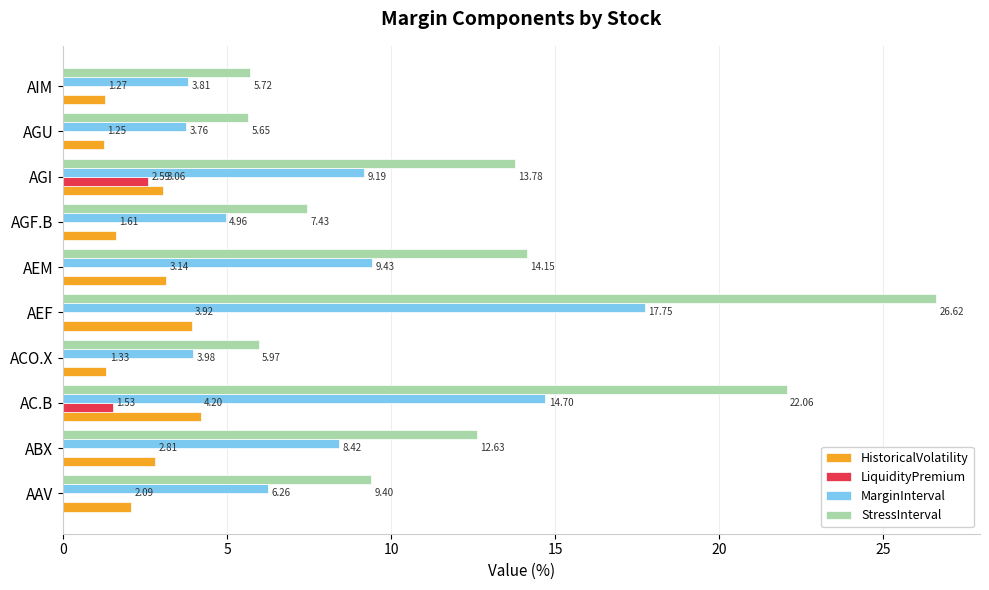

What is the sum of the HistoricalVolatility values at AEF and ACO.X?

5.2